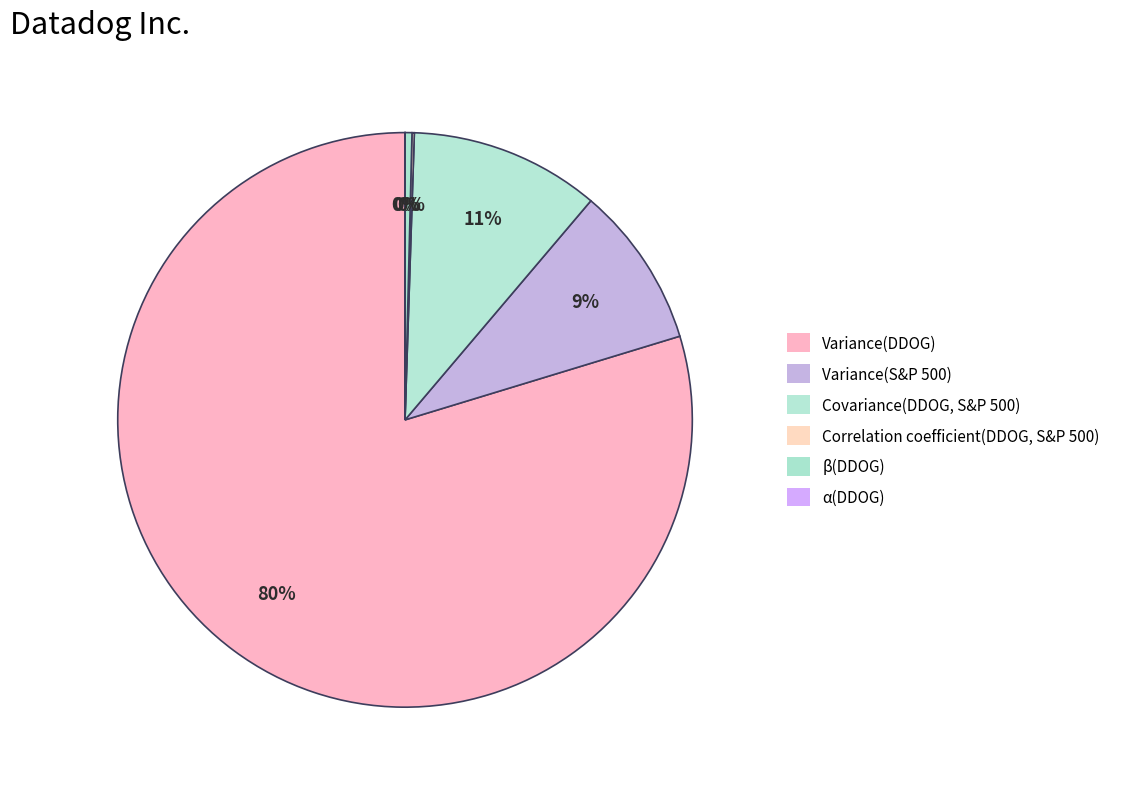

What is the total percentage of Correlation coefficient(DDOG, S&P 500) and β(DDOG)?

0.5%